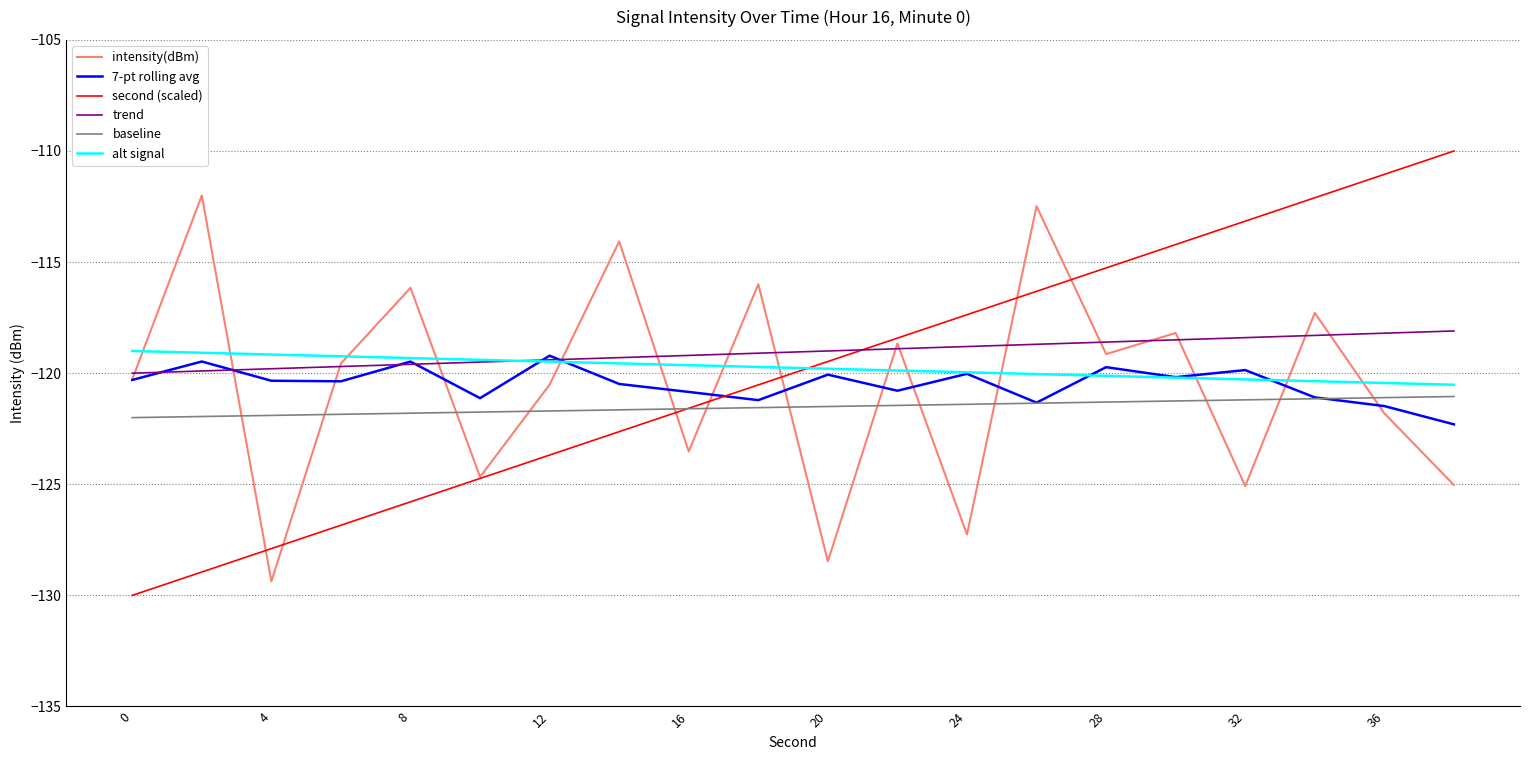

What is the difference between the maximum and minimum values in the intensity(dBm) series?

17.4